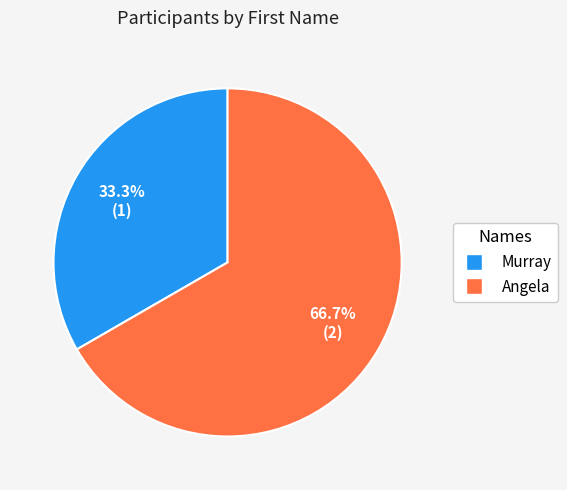

Count the number of slices in the pie.

2